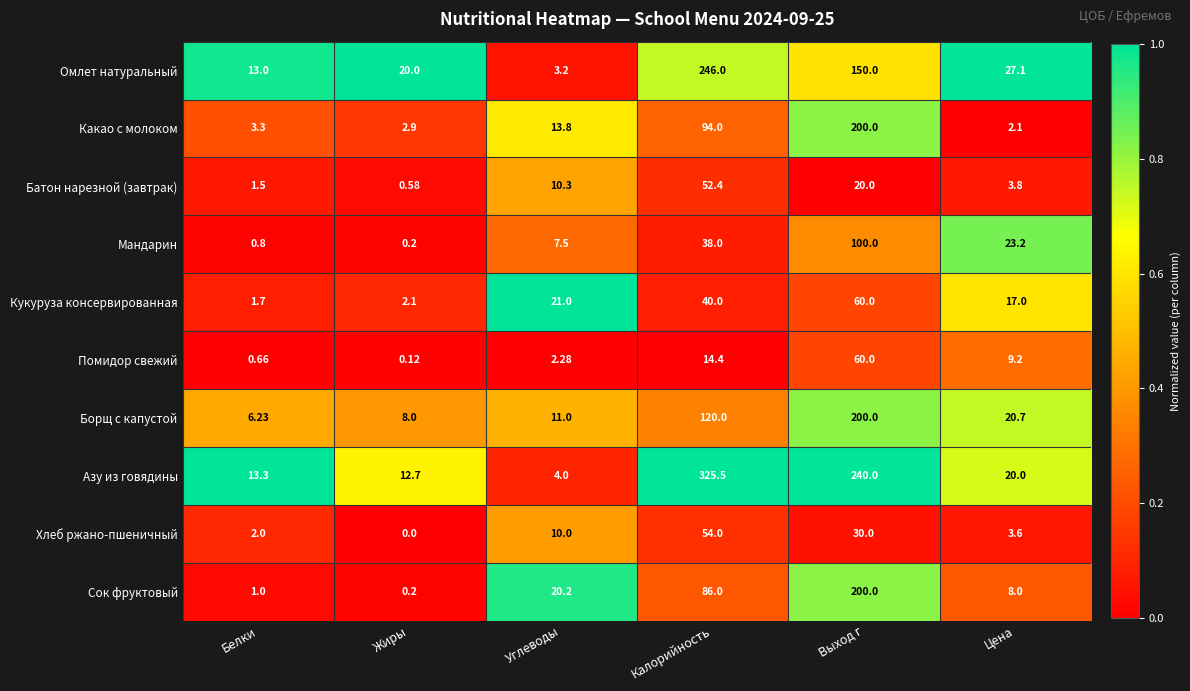

At which label is Азу из говядины closest to 164?

Выход г